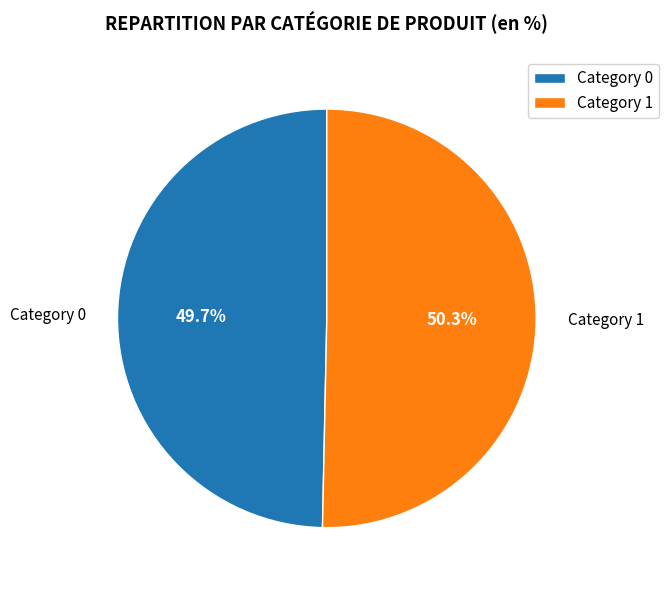

Rank the categories by value from highest to lowest.

Category 1, Category 0